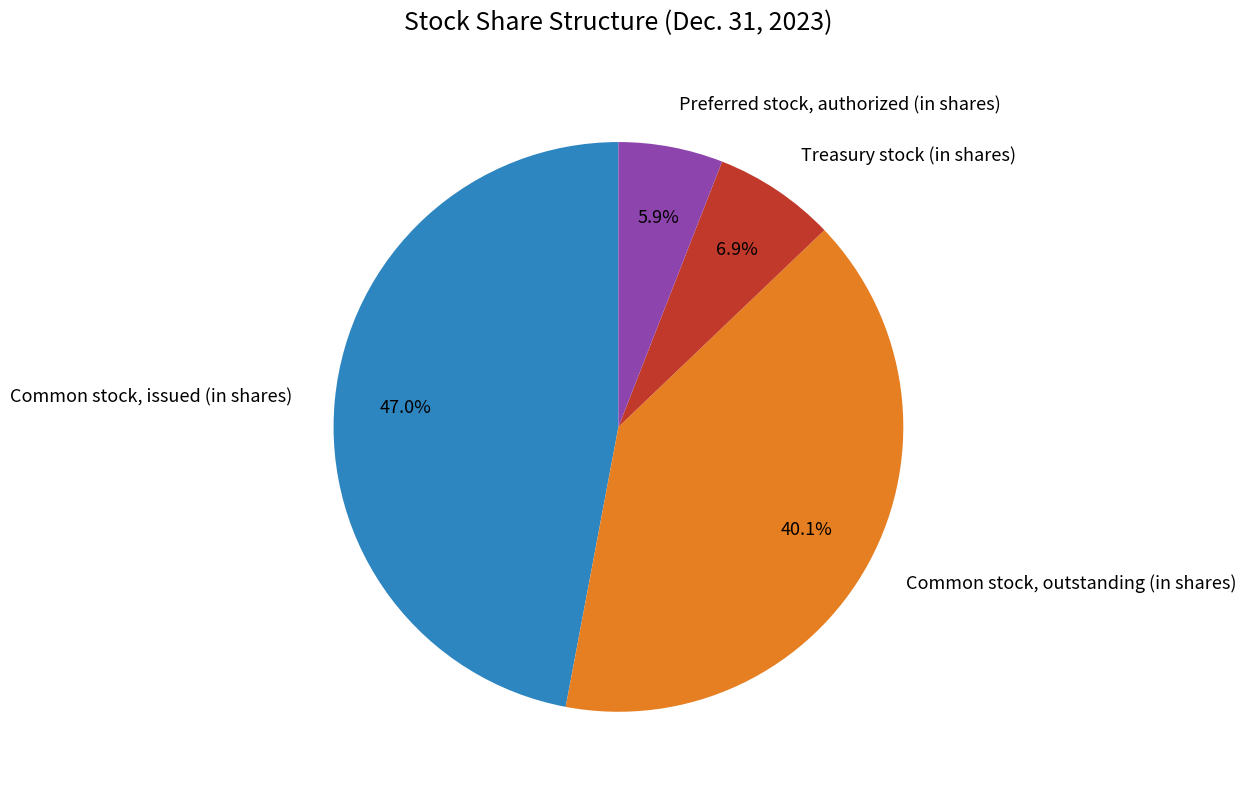

How many slices are in this pie chart?

4